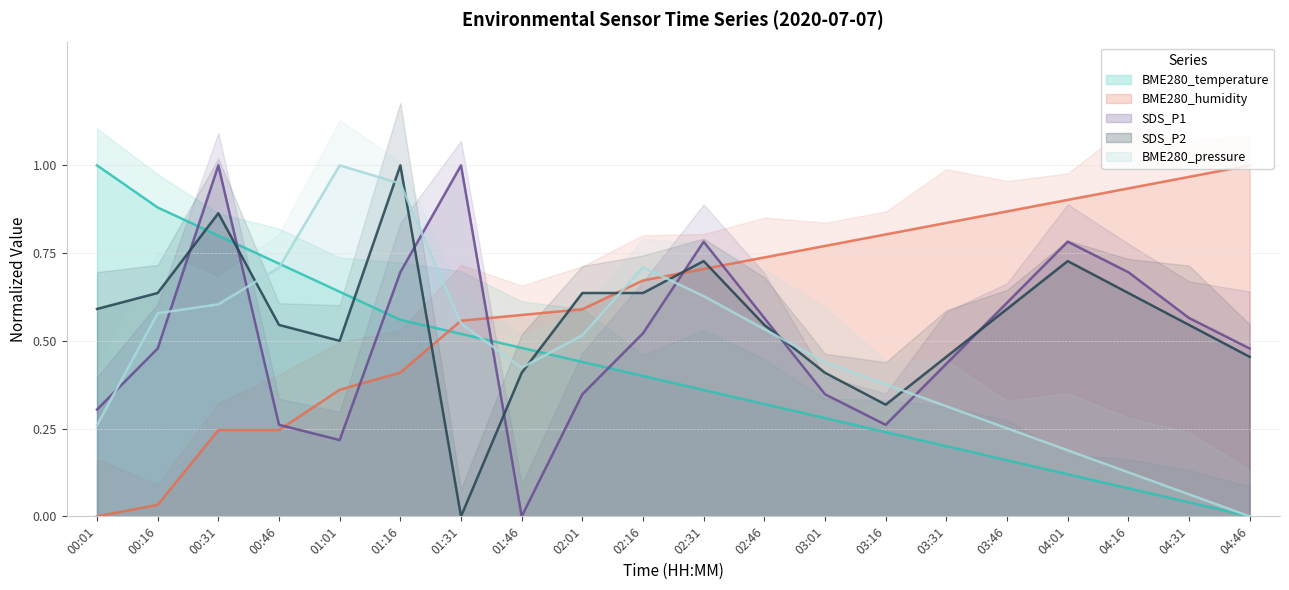

Which has a higher value, 00:16 or 04:31?

00:16